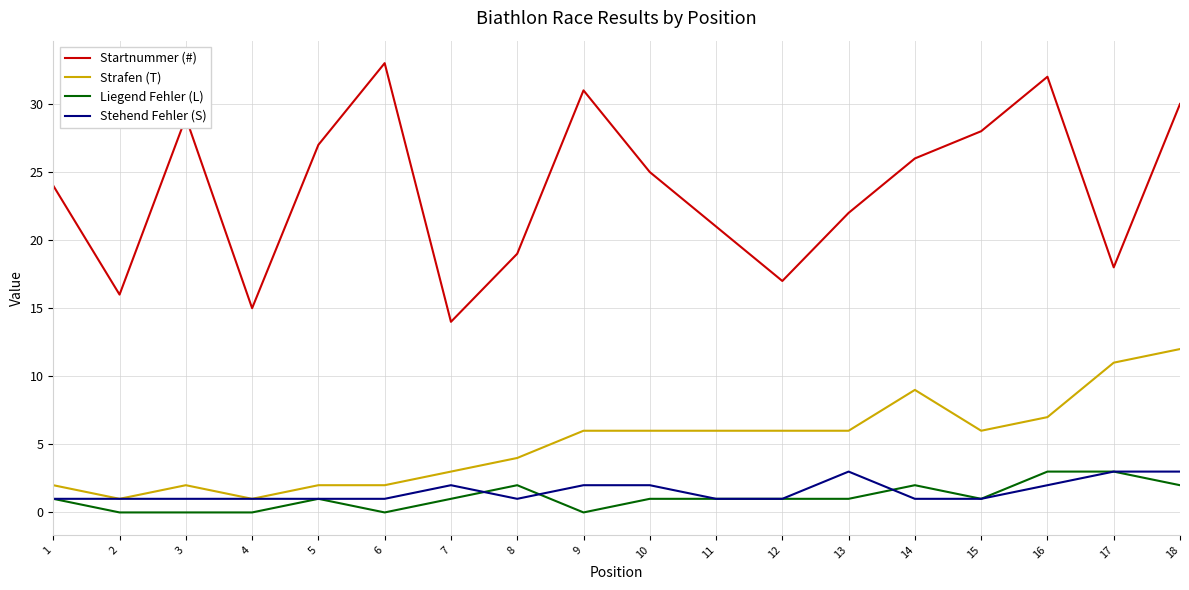

Reading left to right, list all the values displayed in this chart.

Startnummer (#): 24	16	29	15	27	33	14	19	31	25	21	17	22	26	28	32	18	30
Strafen (T): 2	1	2	1	2	2	3	4	6	6	6	6	6	9	6	7	11	12
Liegend Fehler (L): 1	0	0	0	1	0	1	2	0	1	1	1	1	2	1	3	3	2
Stehend Fehler (S): 1	1	1	1	1	1	2	1	2	2	1	1	3	1	1	2	3	3